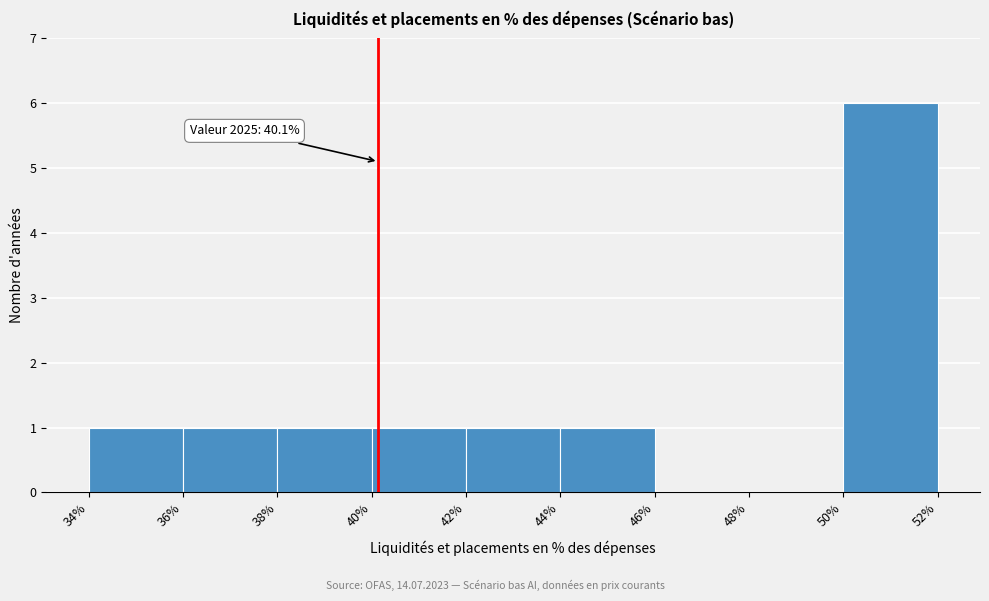

Which range on the x-axis has the tallest bar?

50% to 52%